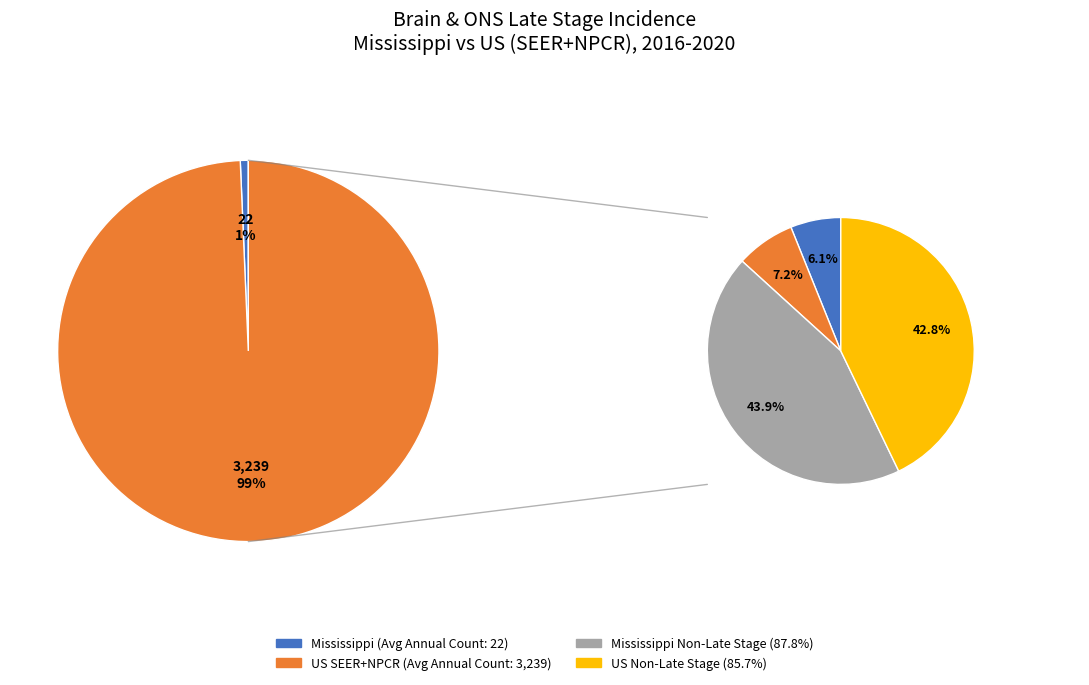

The Covington County slice represents 9% of the pie. True or false?

False